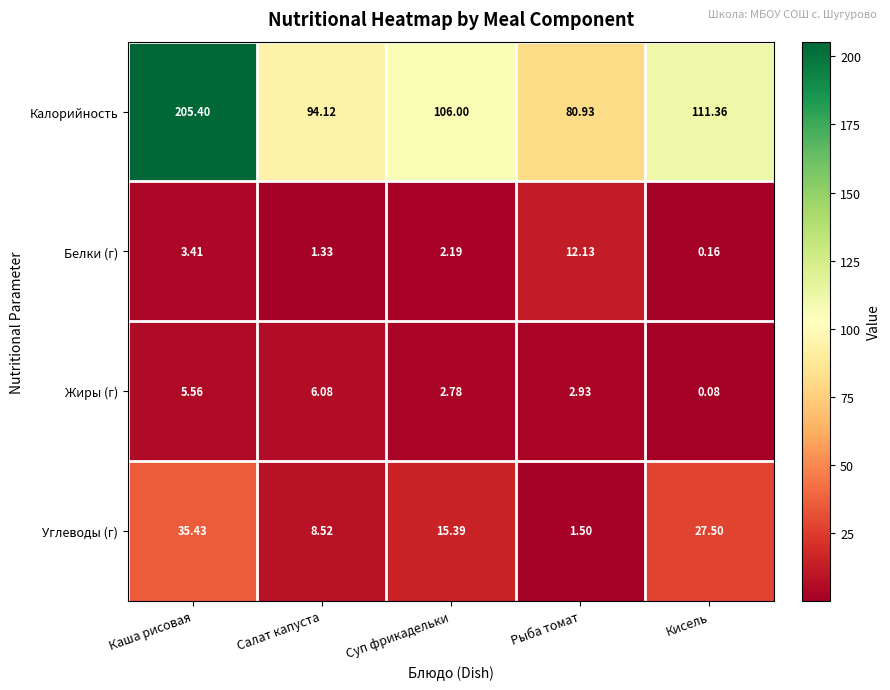

Which series has the widest spread of values?

Калорийность